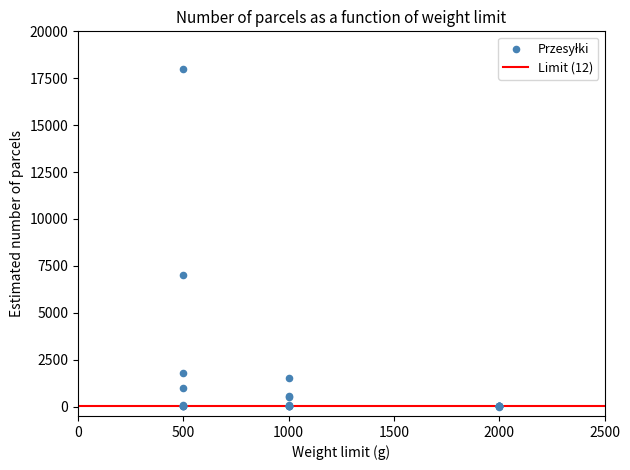

What Y value in the scatter plot is closest to 9000?

7000